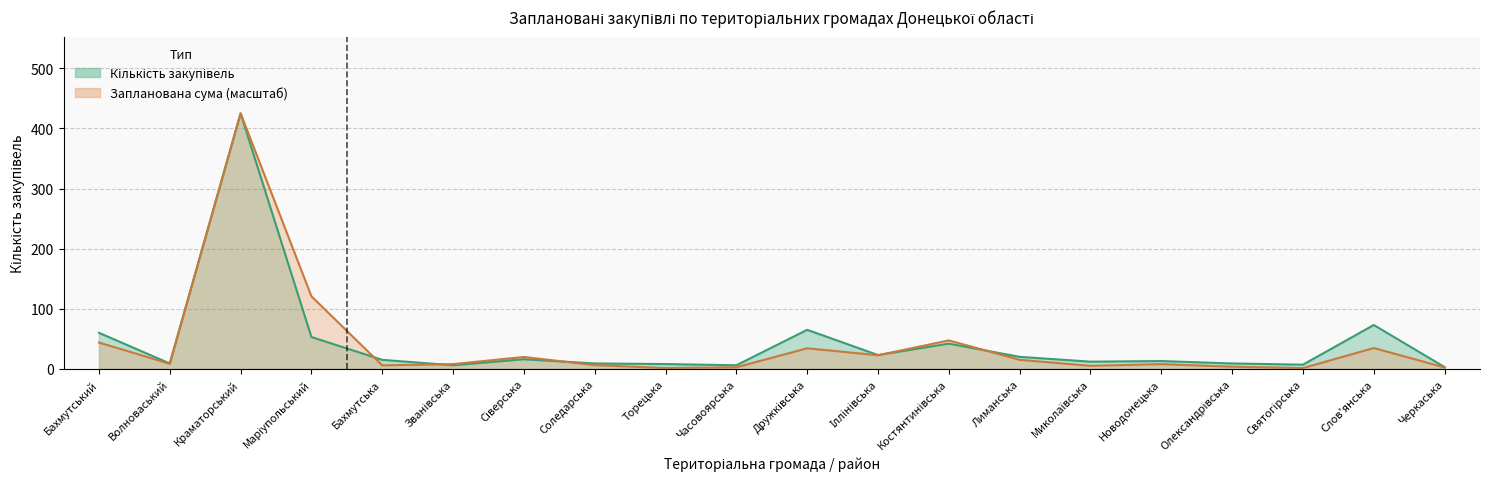

Is the value of Запланована сума закупівлі, тис. грн at Бахмутський greater than the value of Кількість закупівель at Соледарська?

Yes